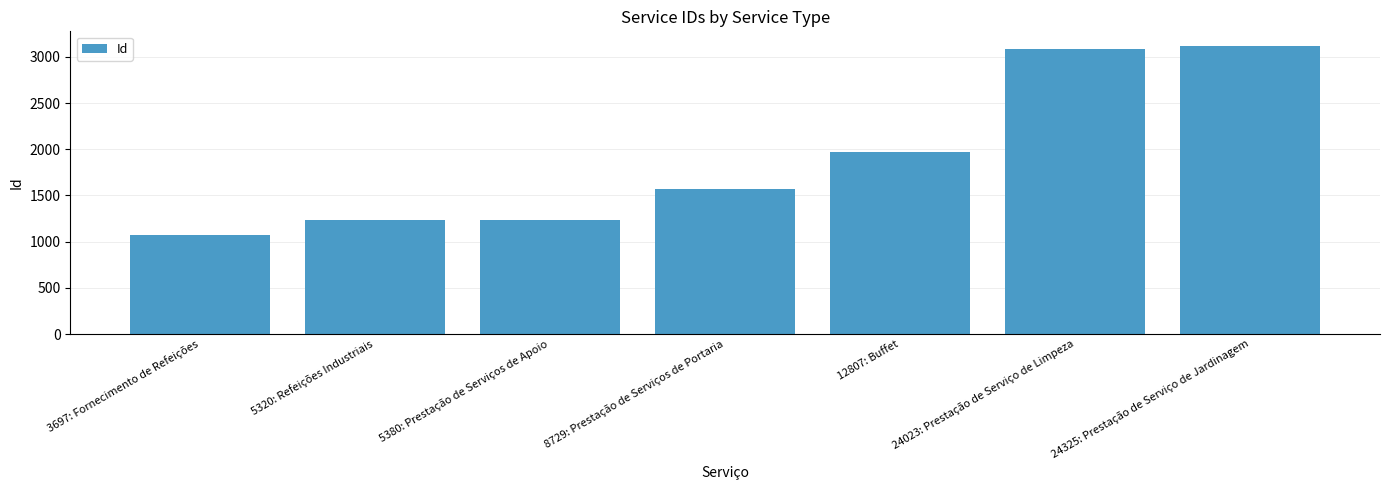

What is the ratio of the value at 5380: Prestação de Serviços de Apoio to the value at 12807: Buffet?

0.6